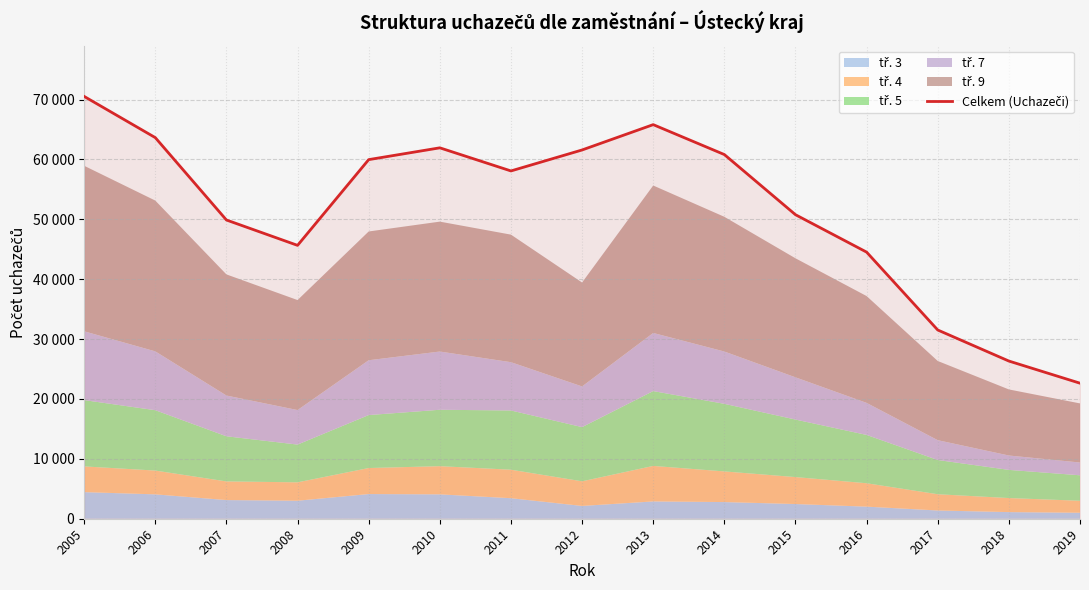

Does the chart have visible grid lines?

Yes